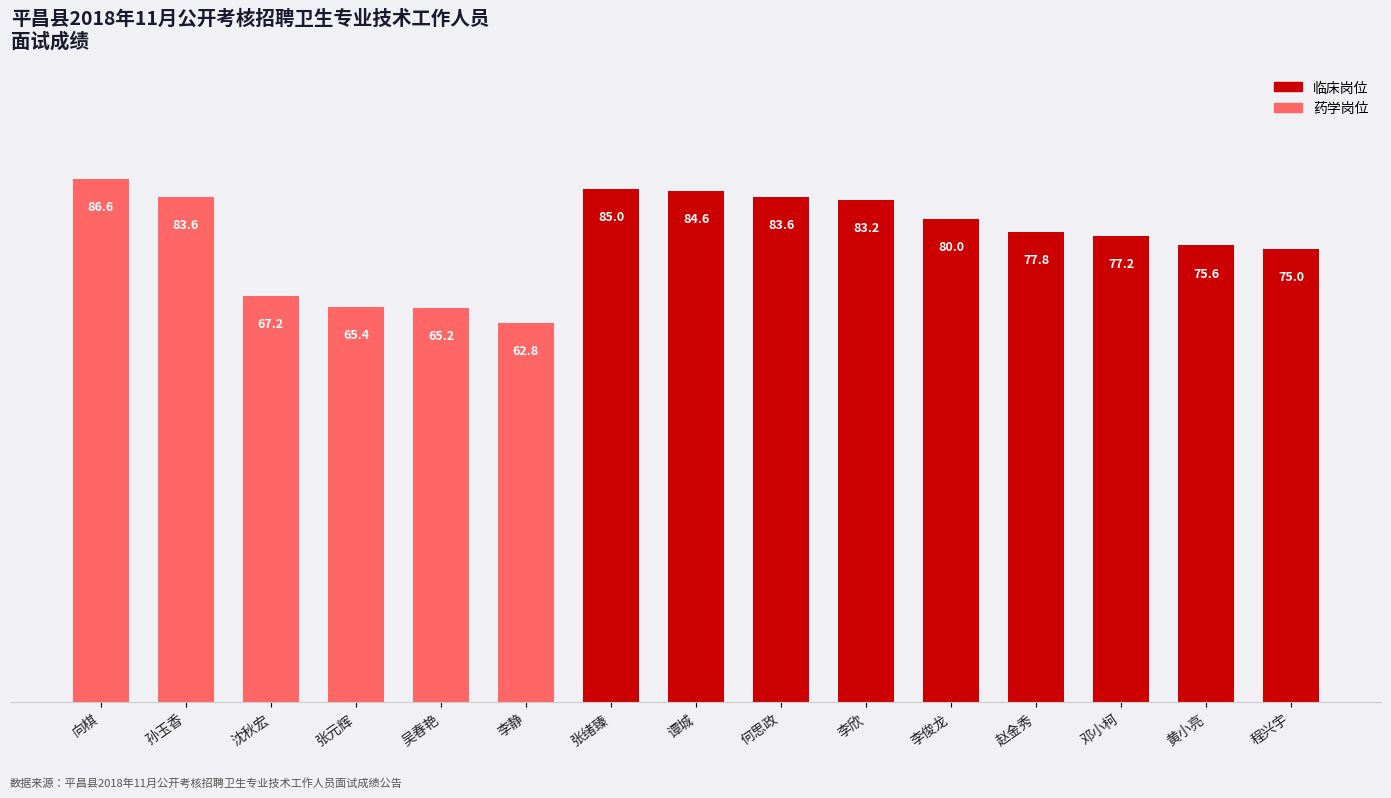

How many values are below 77?

6